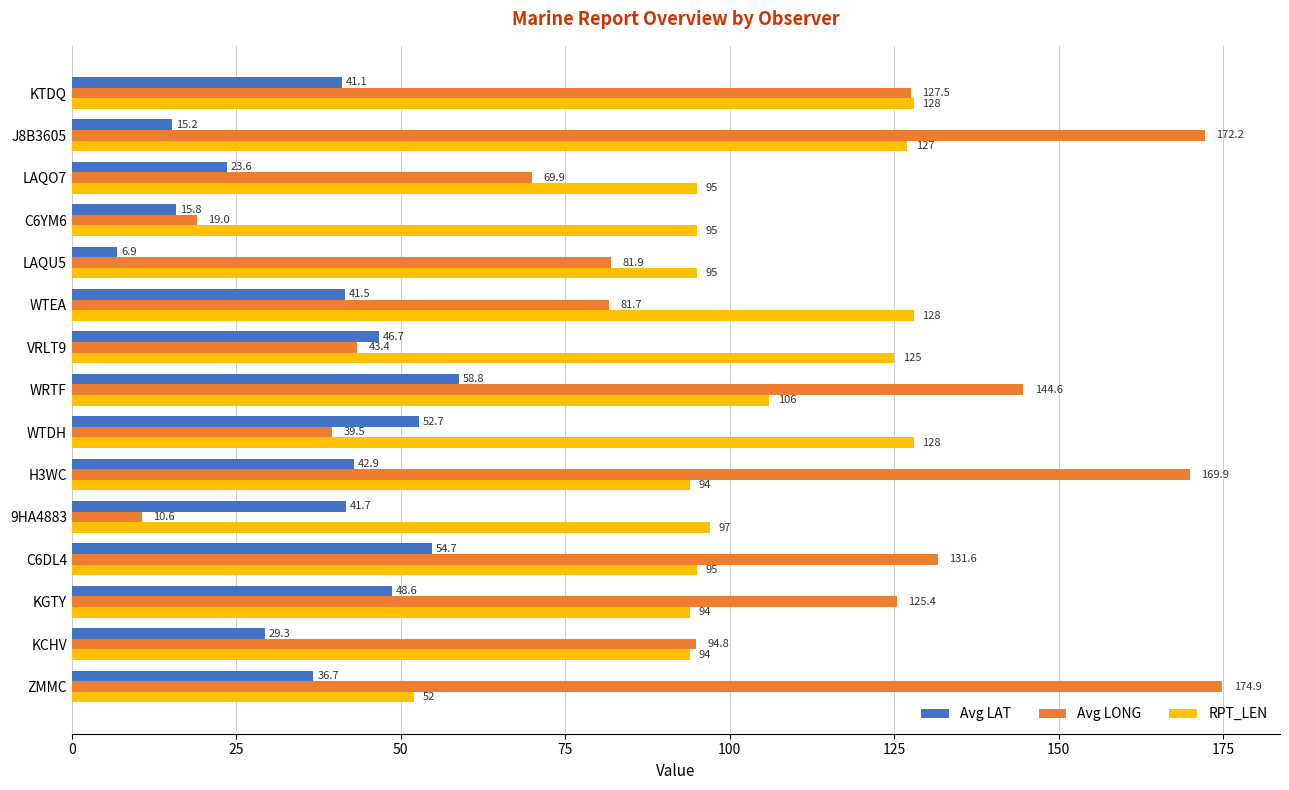

The Avg LONG series shows 52.3 at ZMMC. True or false?

False